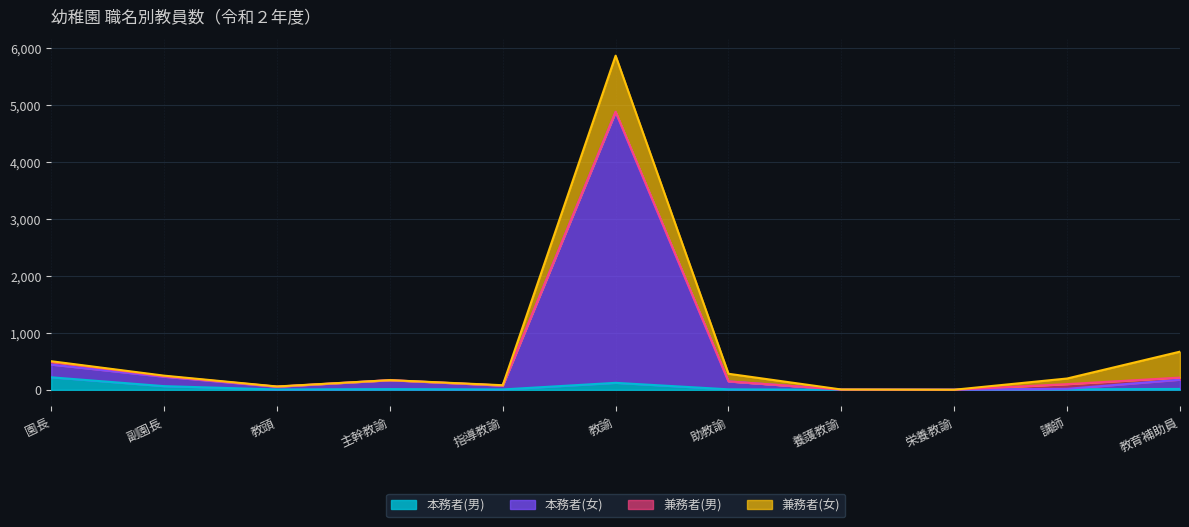

What is the difference between the maximum and minimum values in the 本務者(女) series?

4870